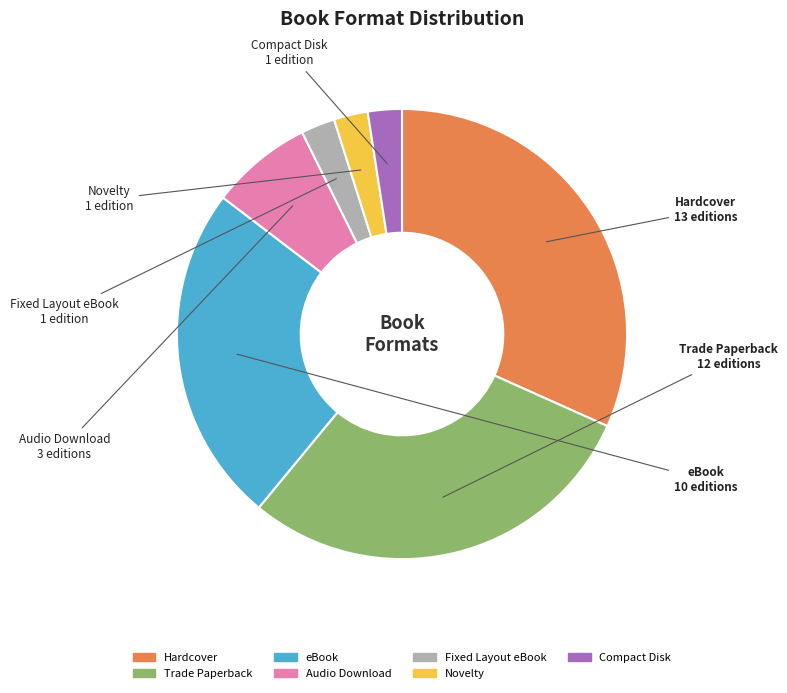

What is the largest slice in the pie chart?

Hardcover